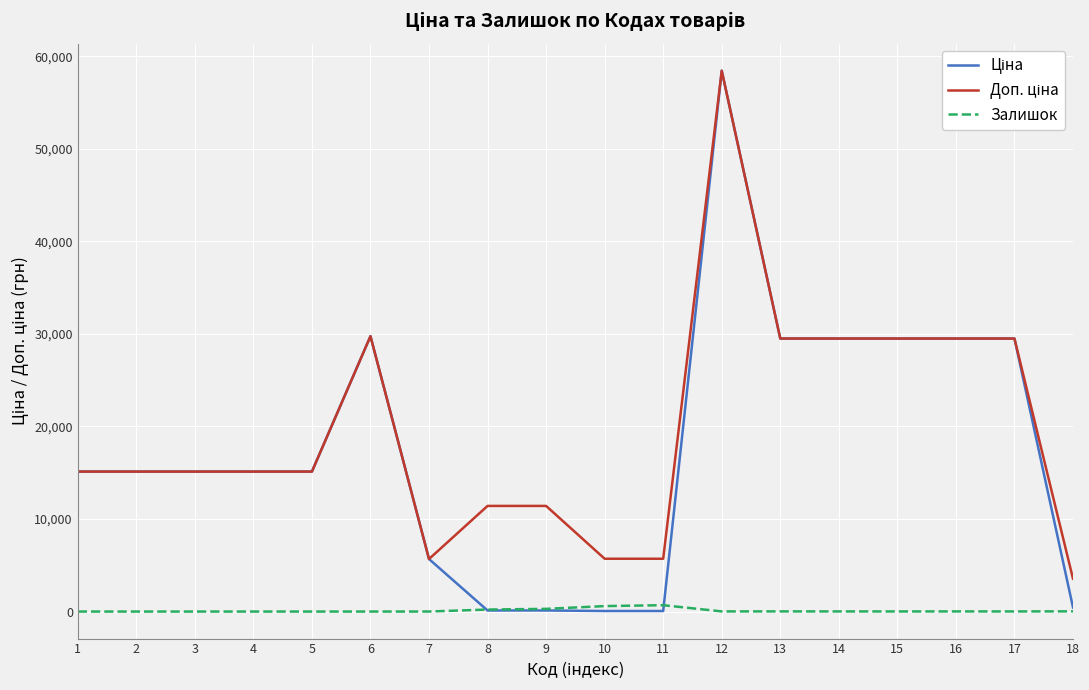

At which category is the sum across all series the highest?

12